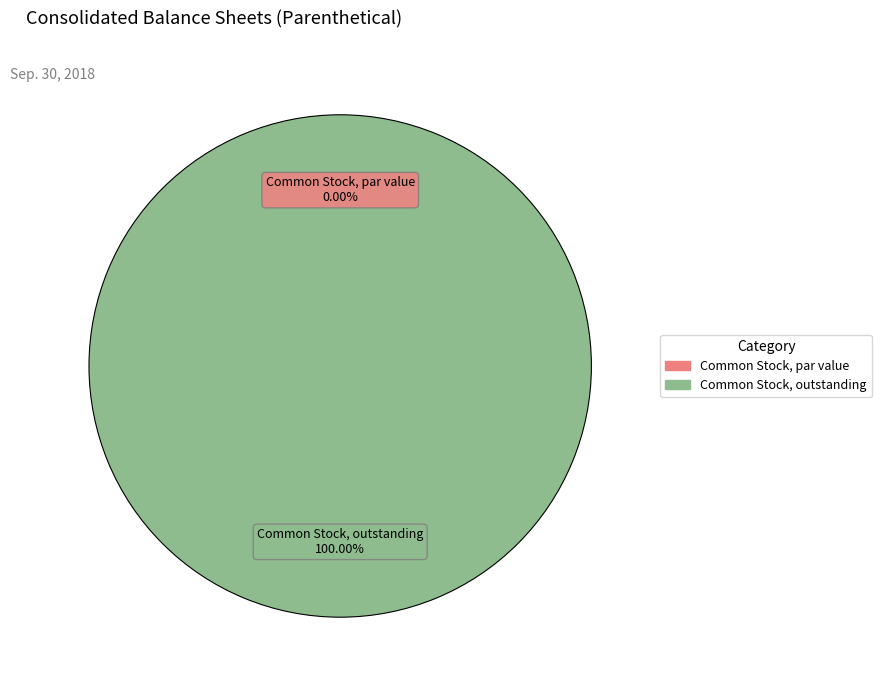

Count the number of slices in the pie.

2